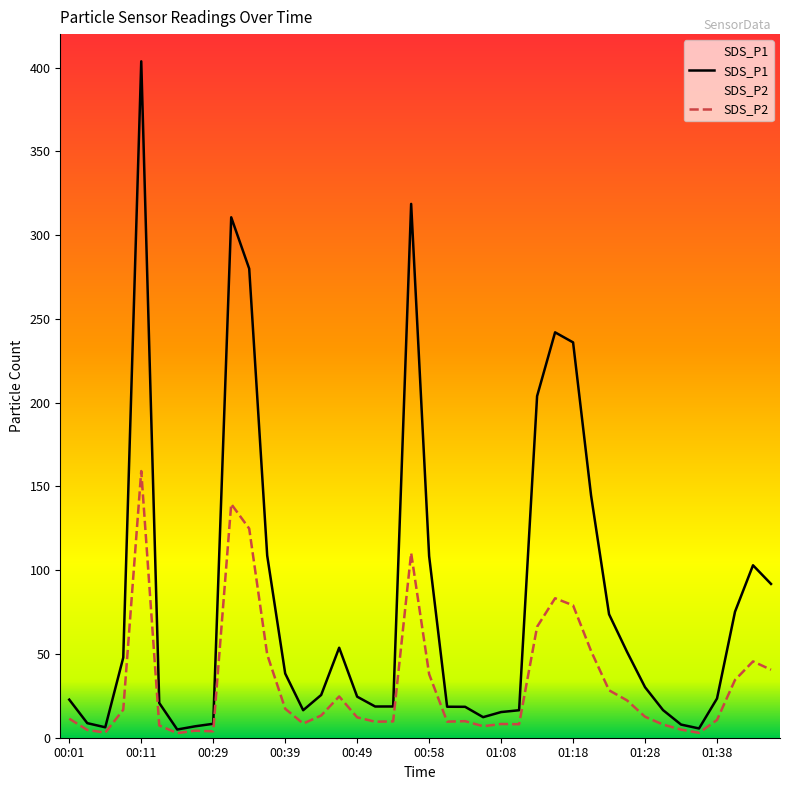

Reading left to right, transcribe all the data shown in this chart.

SDS_P1: 22.7	8.7	6.2	47.8	403.8	20.8	4.9	6.8	8.3	310.6	280.0	108.8	38.3	16.4	25.5	53.7	24.5	18.6	18.6	318.6	108.4	18.5	18.4	12.3	15.3	16.4	203.9	242.0	236.0	144.6	73.7	51.2	30.1	16.5	7.8	5.5	23.4	75.2	102.9	91.8
SDS_P2: 11.3	4.7	3.0	16.7	159.2	7.3	2.8	4.2	3.8	139.5	124.8	49.7	17.3	8.4	13.2	24.6	12.2	9.6	9.8	110.3	38.0	9.6	9.9	6.8	8.2	8.1	66.2	83.2	79.0	51.8	28.3	22.3	12.5	7.8	4.8	2.9	10.6	34.5	45.5	40.6